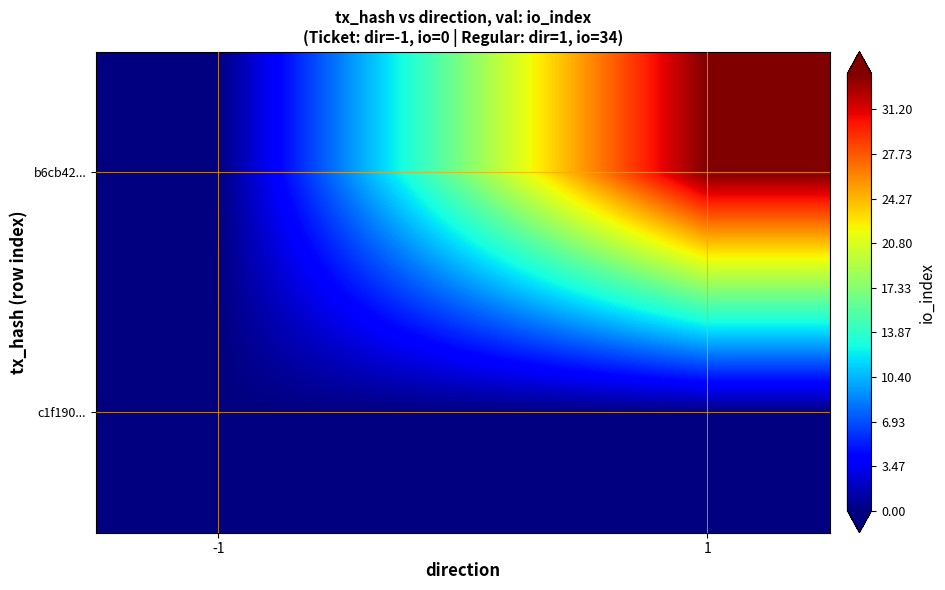

What is the highest value of the b6cb4287167b49928eb29d3f97a2ea90ae4615c series?

34